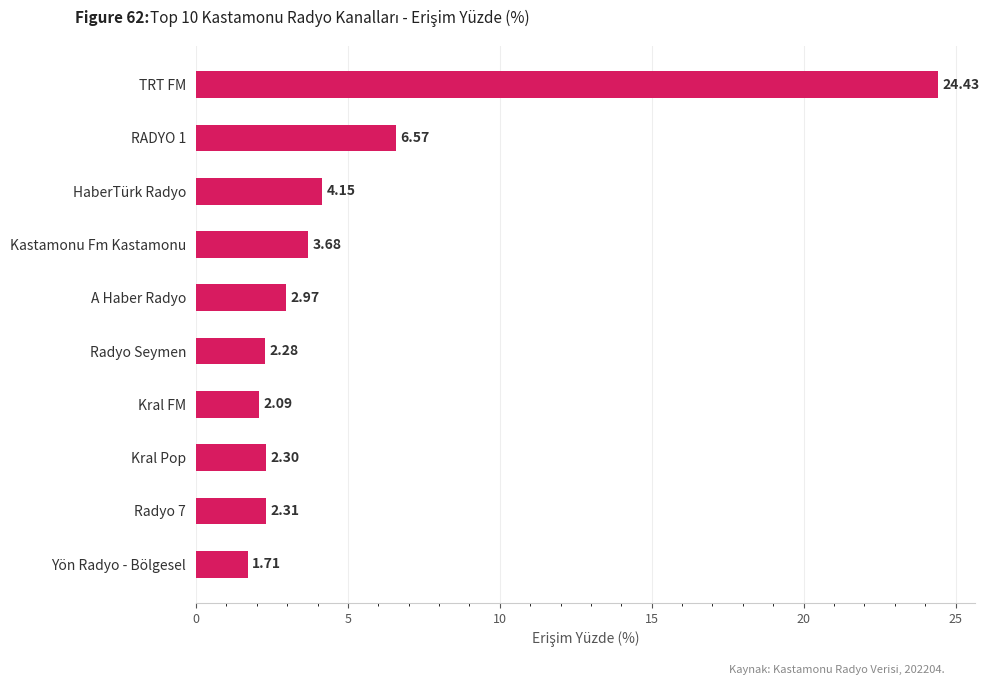

Approximately how many times larger is the value at Radyo Seymen compared to Radyo 7?

1.0